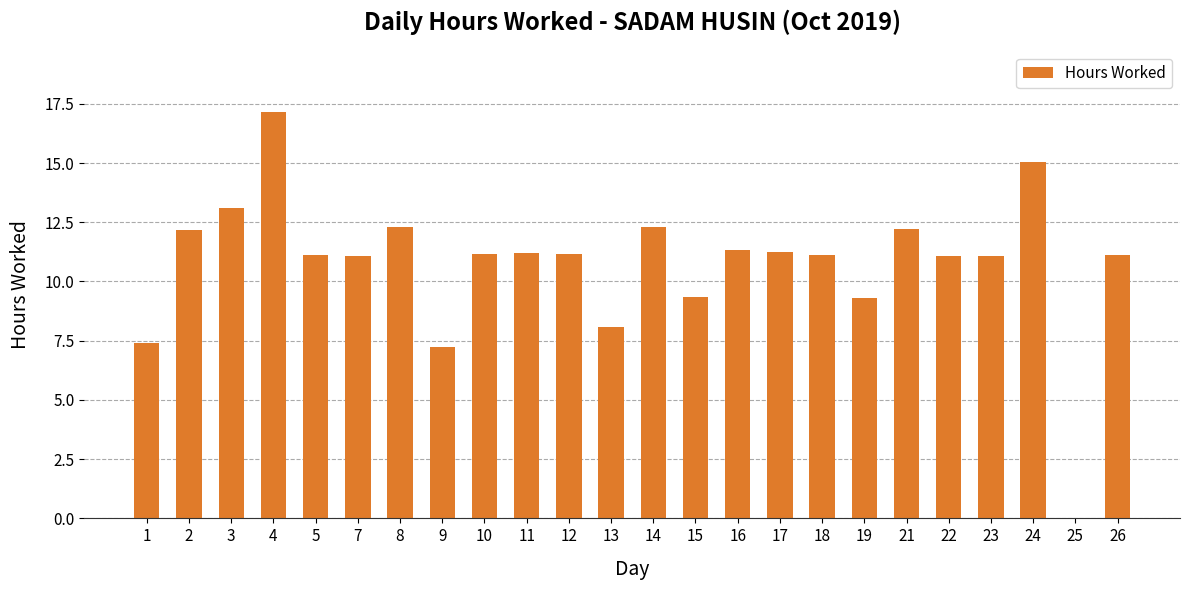

What is the sum of all values?

258.4